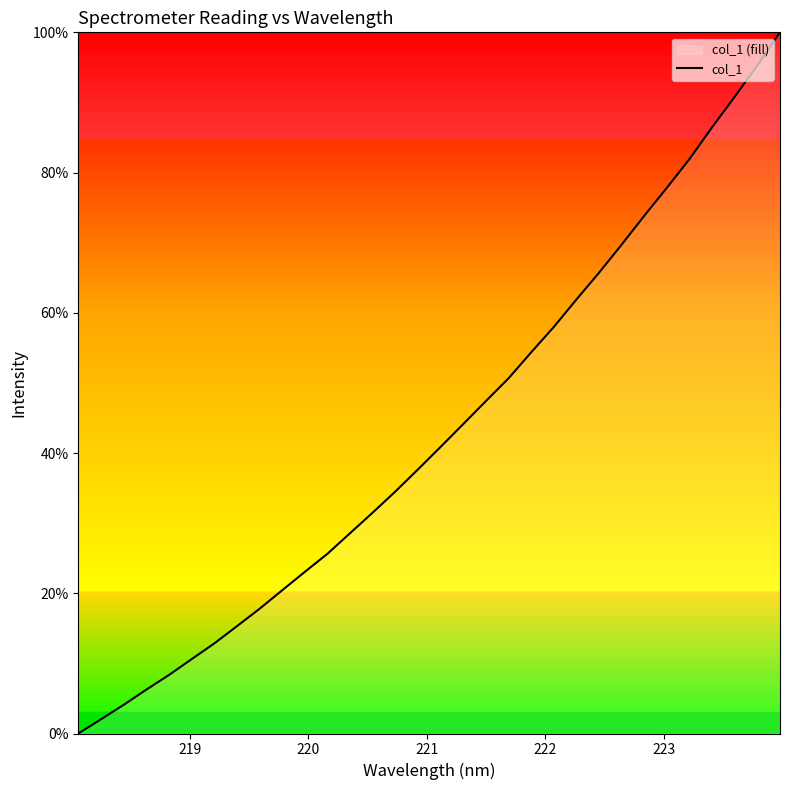

How many values are below 40?

16